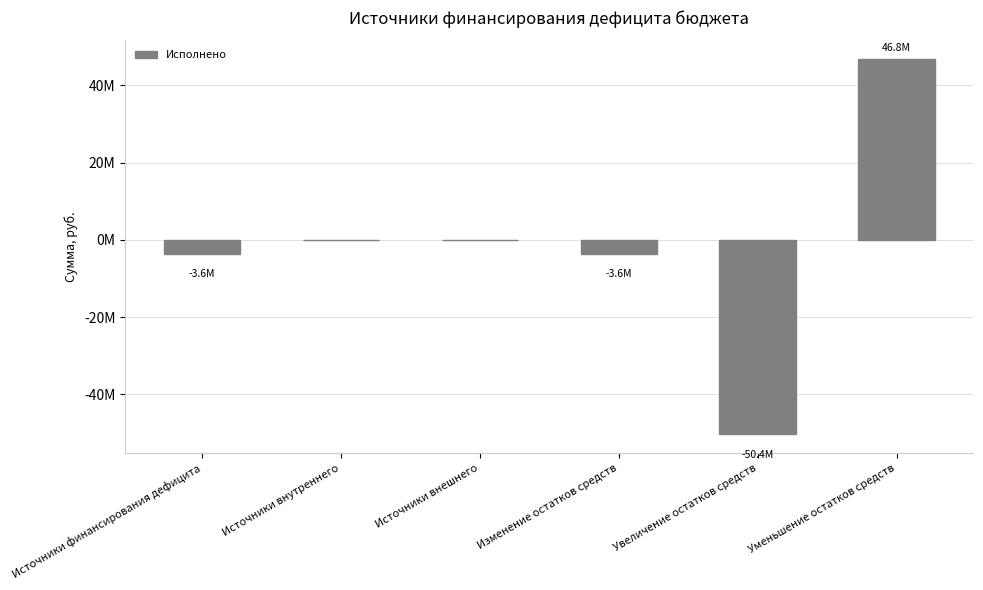

Reading left to right, list all the values displayed in this chart.

-3569409.4	0.0	0.0	-3569409.4	-50353555.4	46784146.0